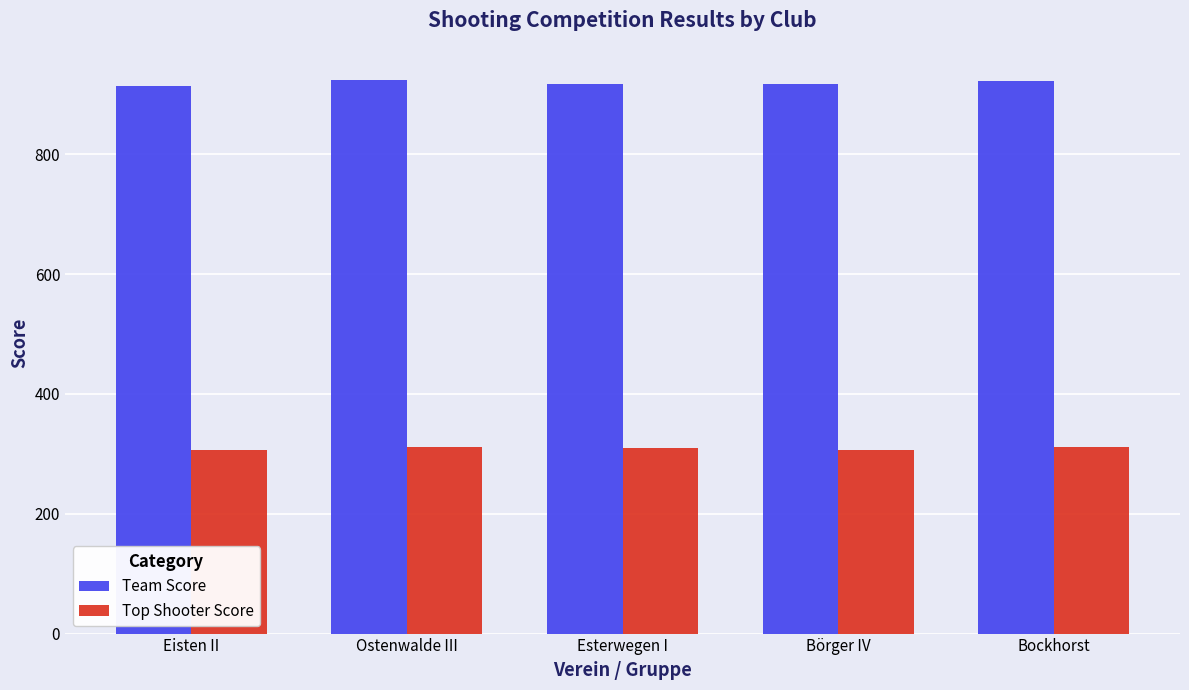

Which series has the largest total across all categories?

Team Score